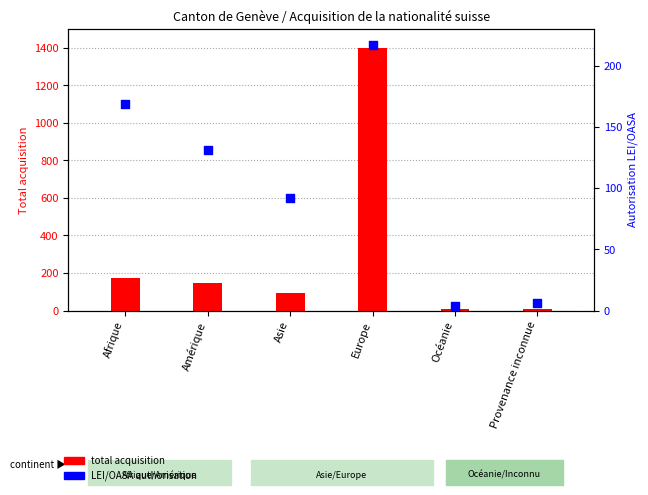

Which series contains the lowest Y value?

Autorisation LEI/OASA (col_9)